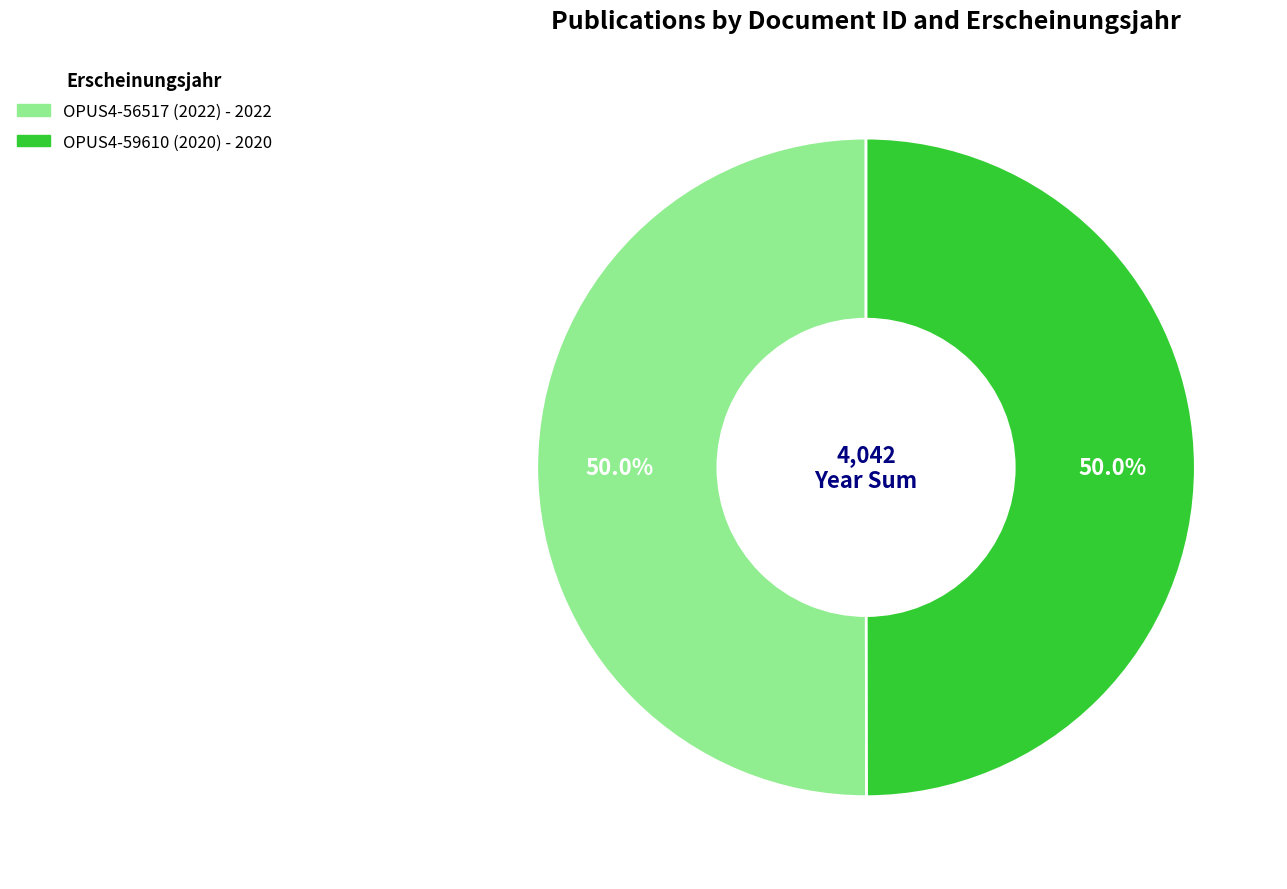

Approximately how many times larger is the value at OPUS4-56517 (2022) compared to OPUS4-59610 (2020)?

1.0